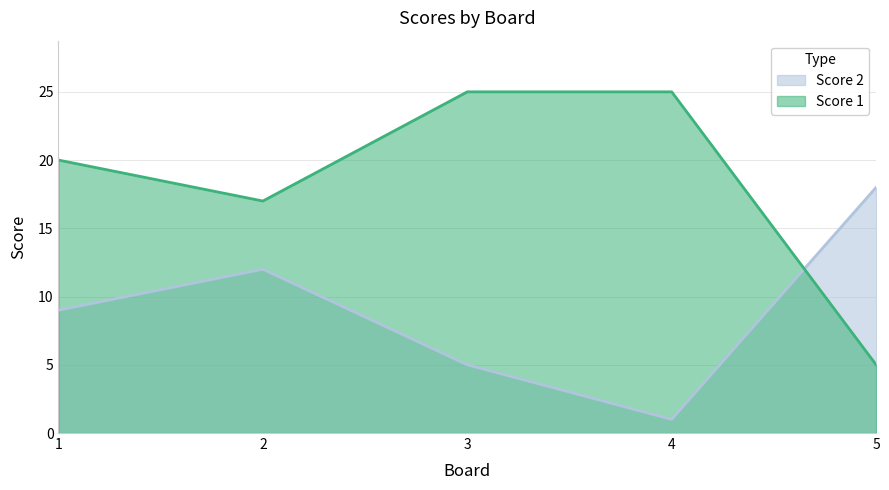

At which category does the chart reach its peak across all series?

3